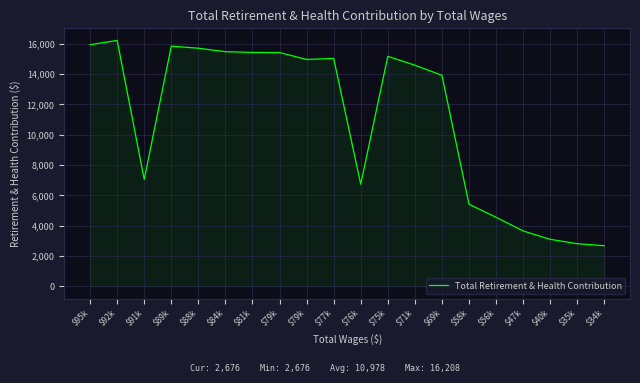

Is this an area chart (filled region under the line)?

Yes